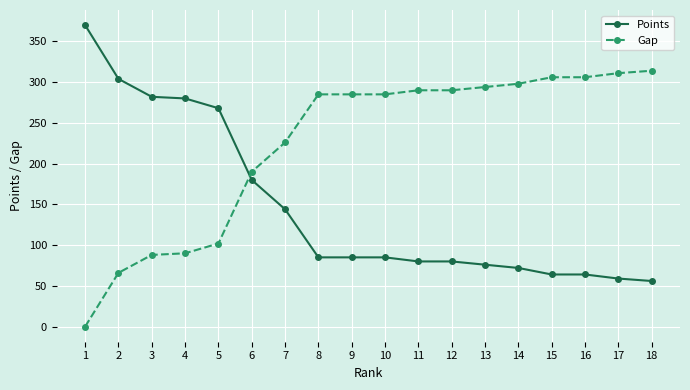

What is the greatest value displayed?

370